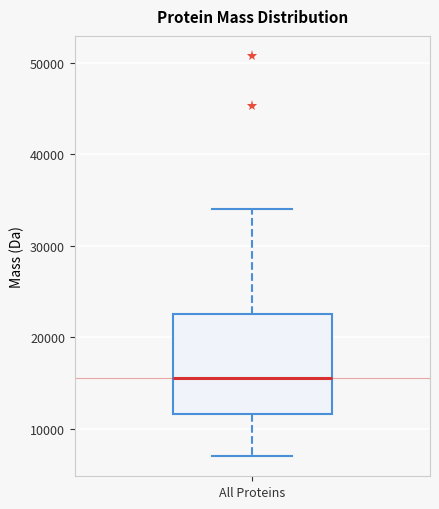

Where is the upper edge of the box for All Proteins on the y-axis? The values are not printed on the chart, so give them approximately, as read against the axis.

23000